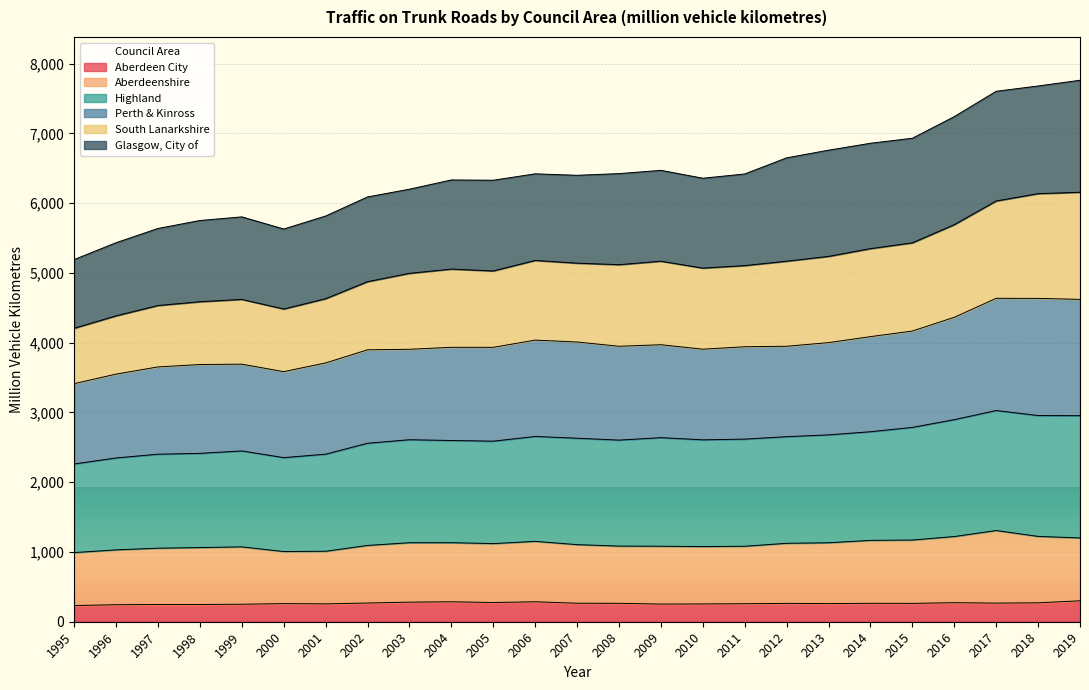

True or false: Aberdeenshire and Aberdeen City intersect in this chart.

False